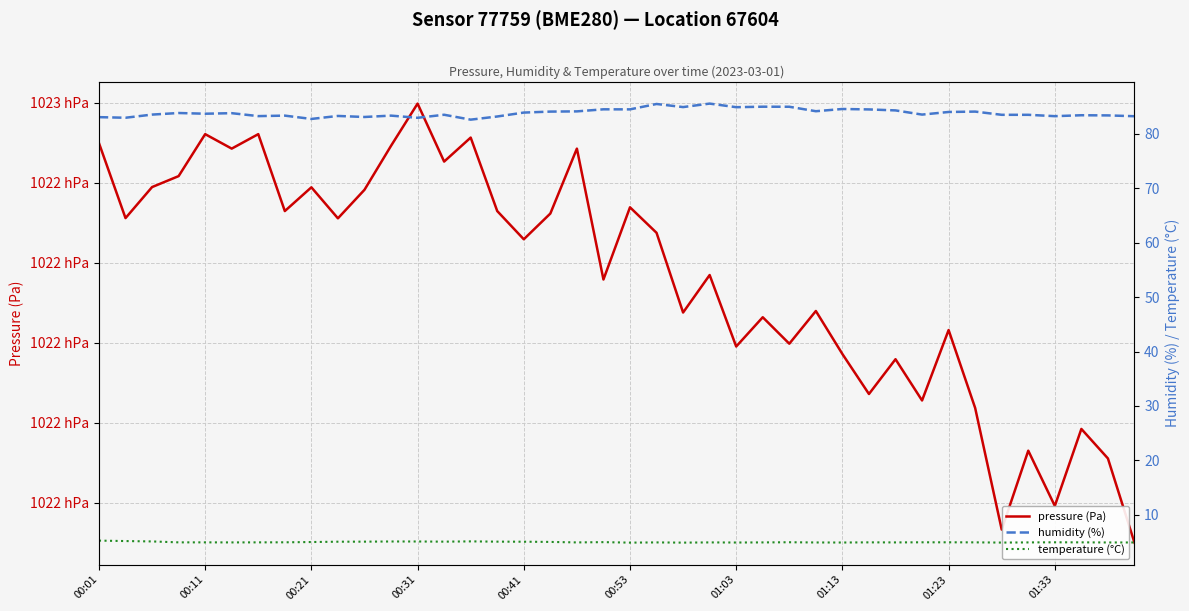

At which category is the sum across all series the highest?

00:31